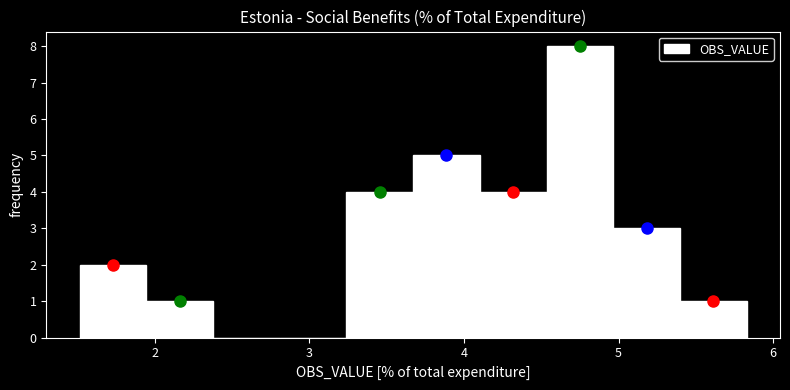

Reading left to right, transcribe this chart: for each bar, give the range it covers on the x-axis and its height. Neither the bar edges nor the heights are printed on the chart, so give them approximately, as read against the axes.

1.5 to 1.9: 2
1.9 to 2.4: 1
2.4 to 2.8: 0
2.8 to 3.2: 0
3.2 to 3.7: 4
3.7 to 4.1: 5
4.1 to 4.5: 4
4.5 to 5.0: 8
5.0 to 5.4: 3
5.4 to 5.8: 1